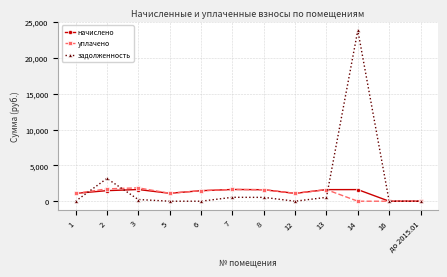

What is the total value across all series at 13?

3772.3